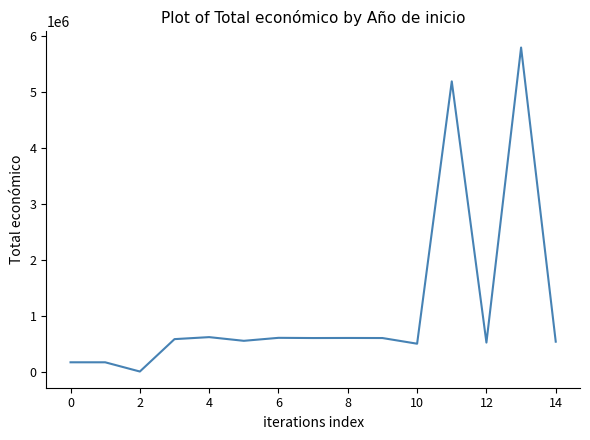

What is the average value?

1133334.0